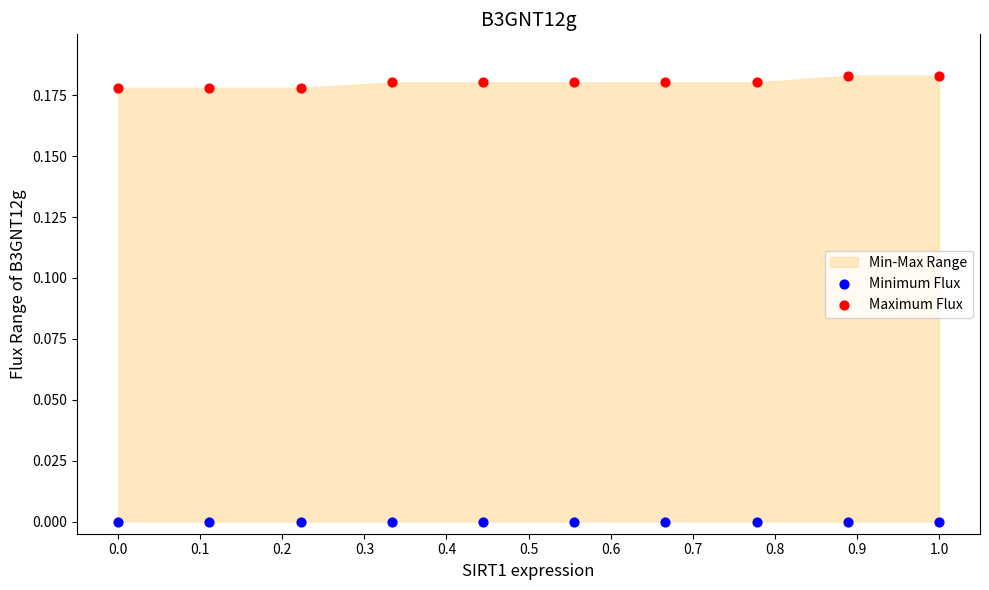

Which series reaches the maximum Y coordinate?

Maximum Flux